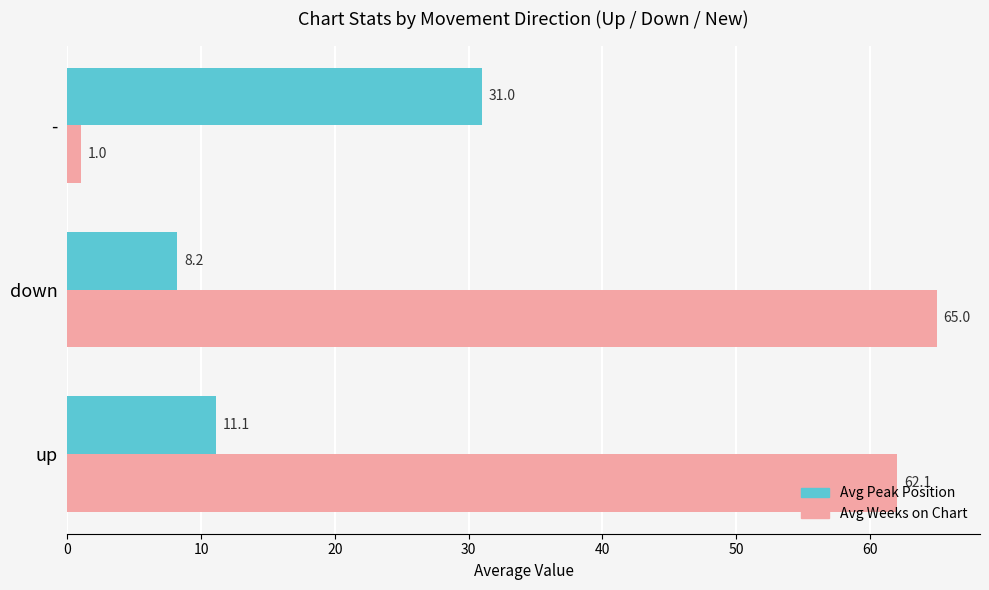

Is it true that Avg Weeks on Chart equals 62.1 at up?

True